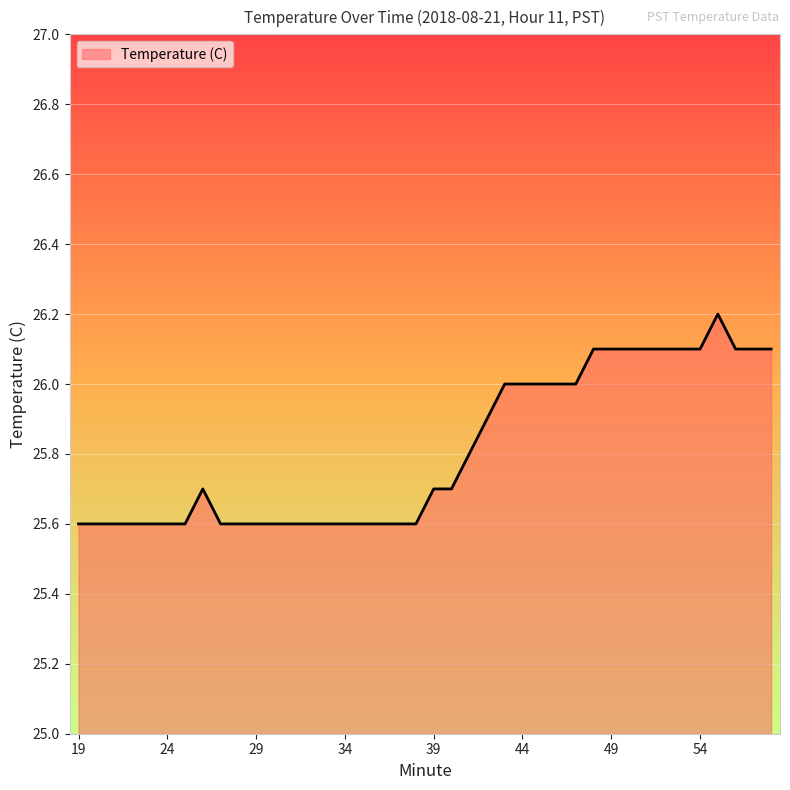

What is the difference between the maximum and minimum values?

0.6